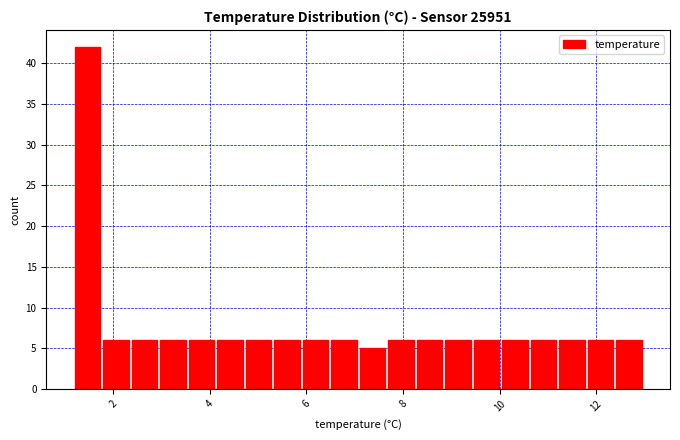

Around what value on the x-axis is the tallest bar? Give the approximate position of its centre, as read against the axis.

1.4